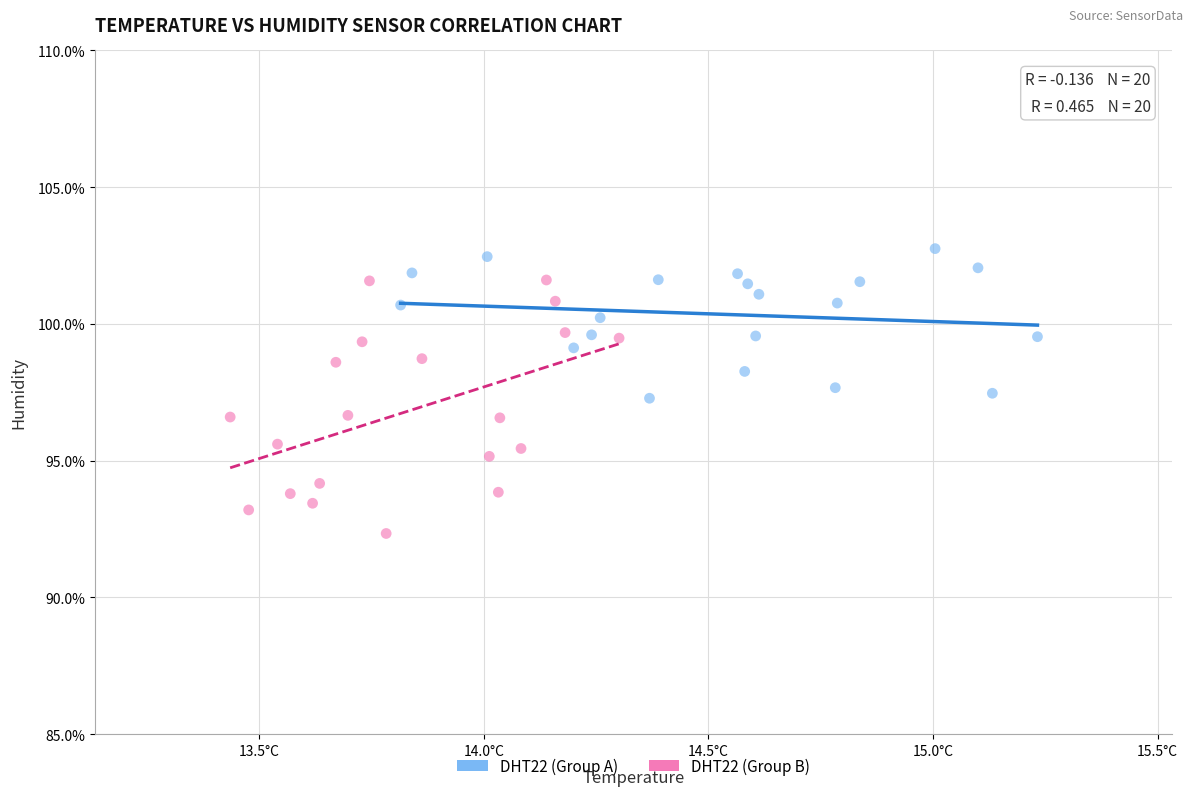

Which series has the largest Y range (max minus min)?

DHT22 (Group B)